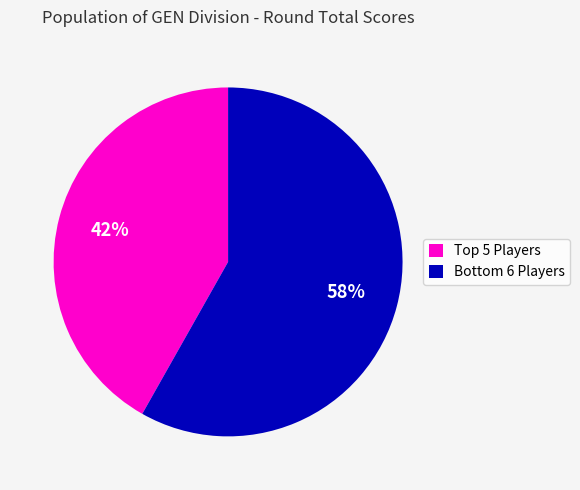

Which category has the smallest portion of the pie?

Top 5 Players